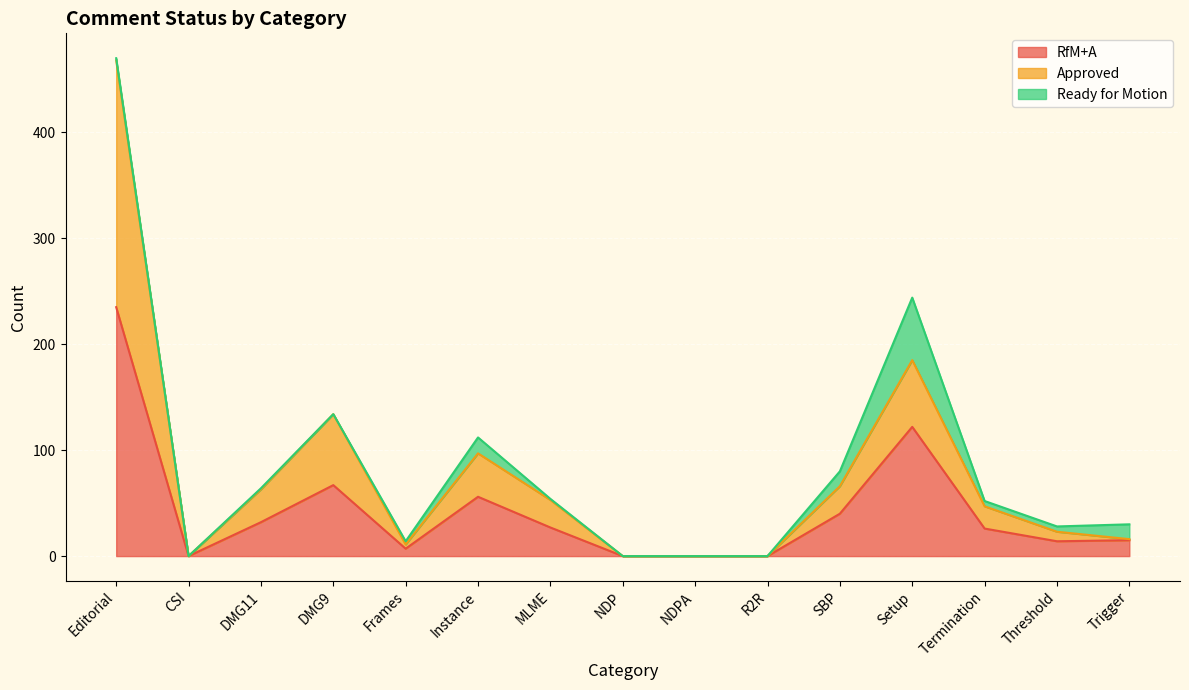

Which label corresponds to the smallest value in the chart?

CSI